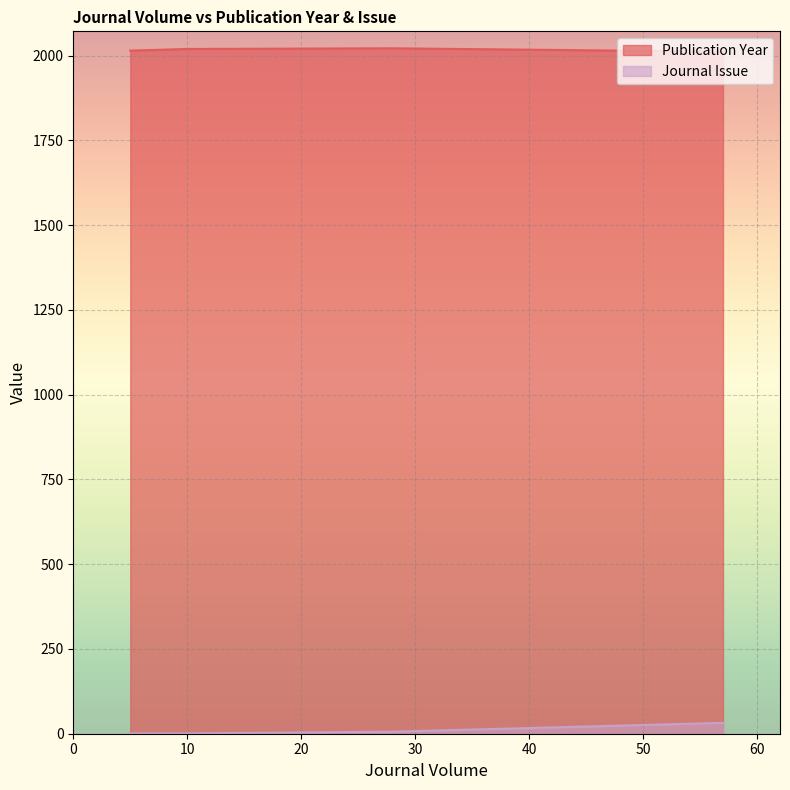

At which category does Journal Issue reach its first local peak?

57